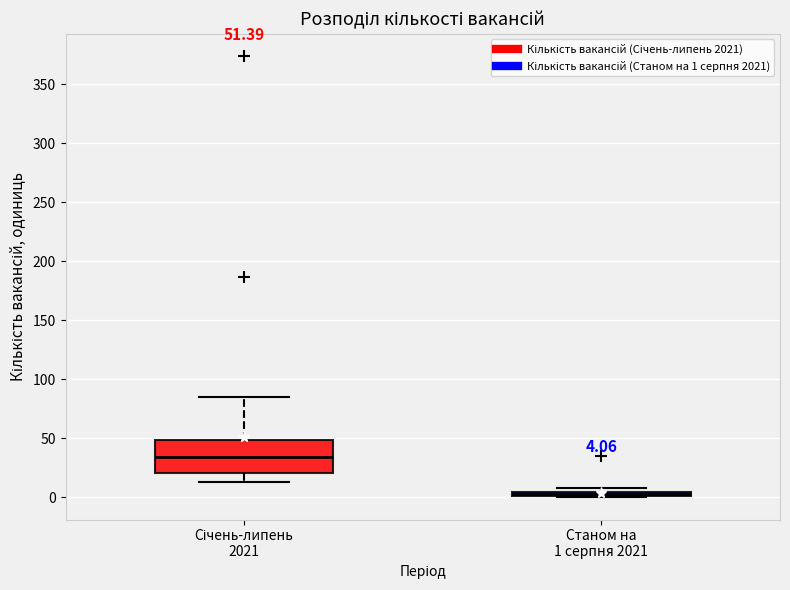

Which box is the tallest, from its lower edge to its upper edge?

Січень-липень 2021